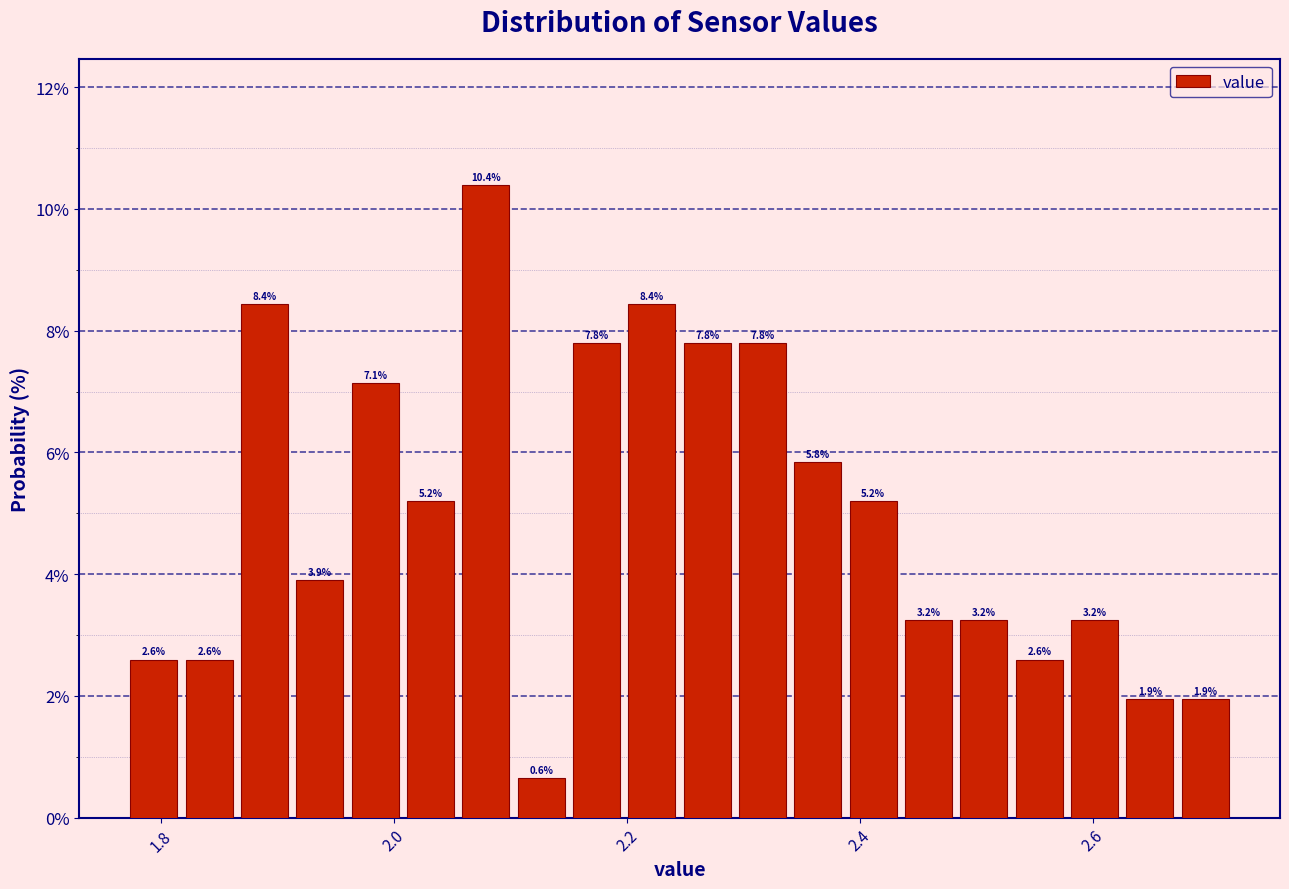

Around what value on the x-axis is the tallest bar? Give the approximate position of its centre, as read against the axis.

2.08